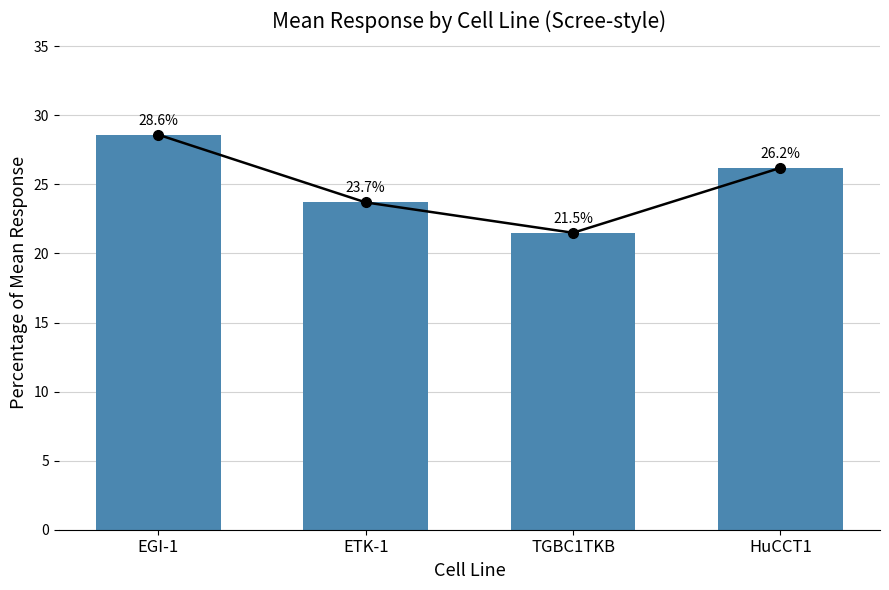

What is the sum of the values at HuCCT1 and ETK-1?

49.9